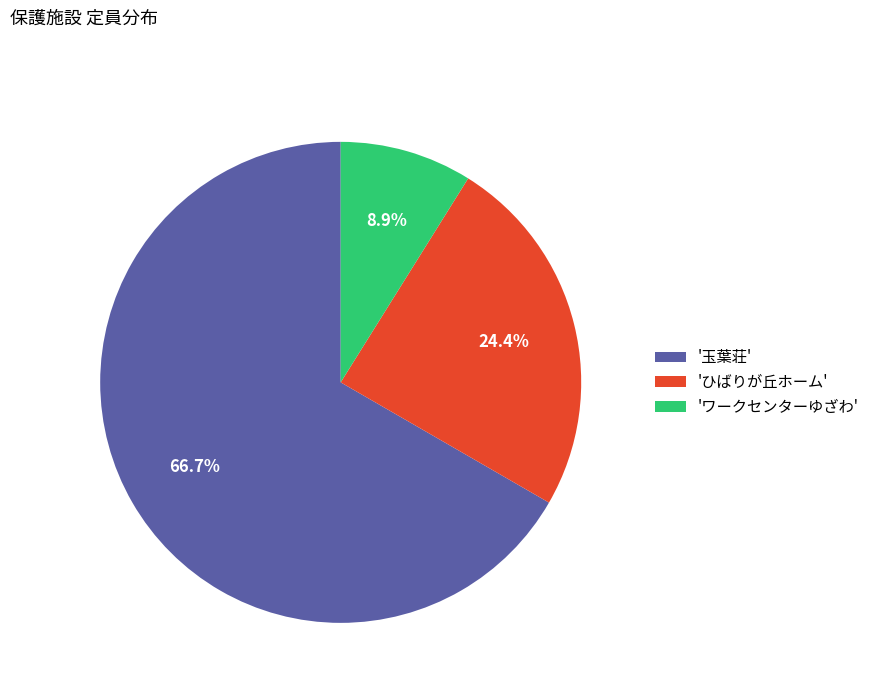

Approximately how many times larger is the value at '玉葉荘' compared to 'ワークセンターゆざわ'?

7.5